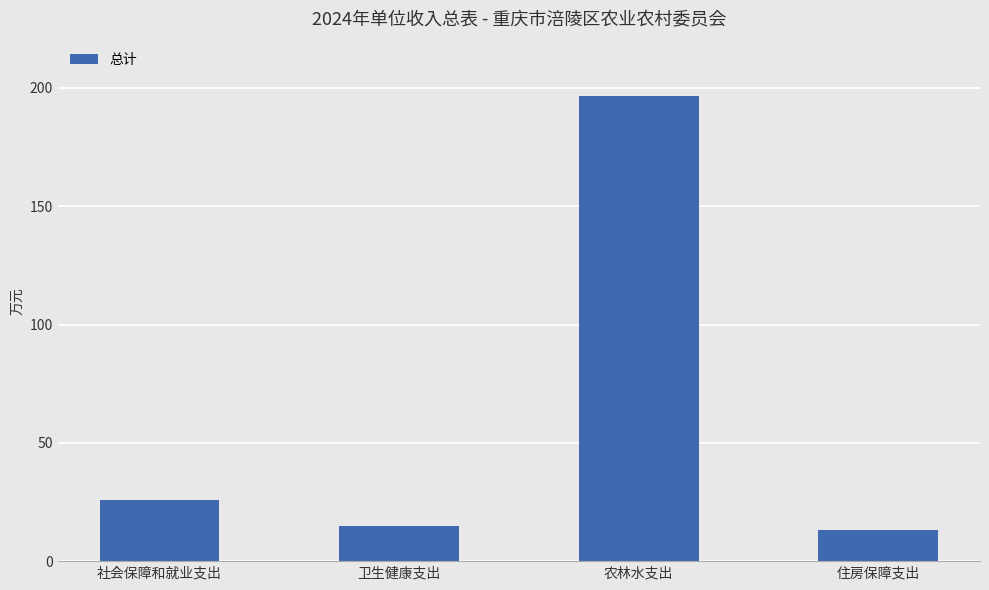

The chart shows a value of 3.1 at 住房保障支出. True or false?

False